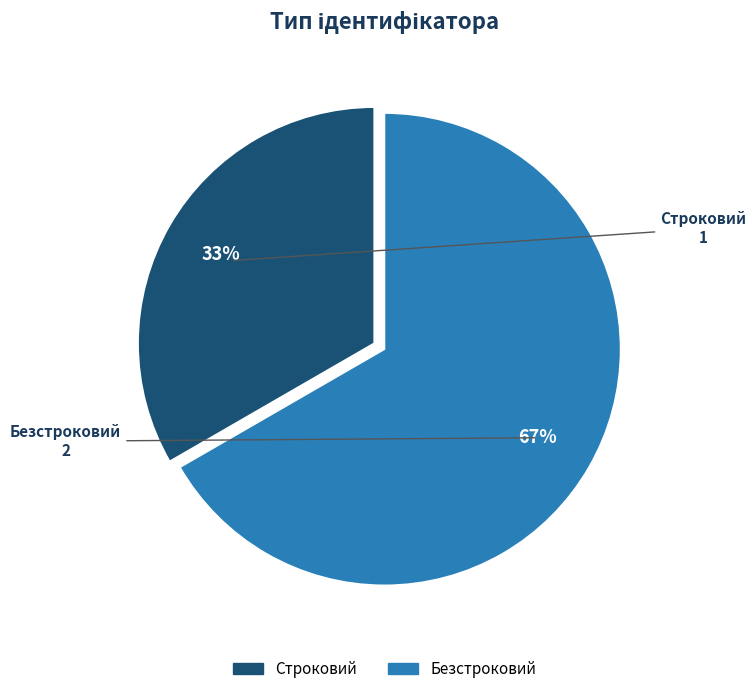

What is the ratio of the value at Безстроковий to the value at Строковий?

2.0